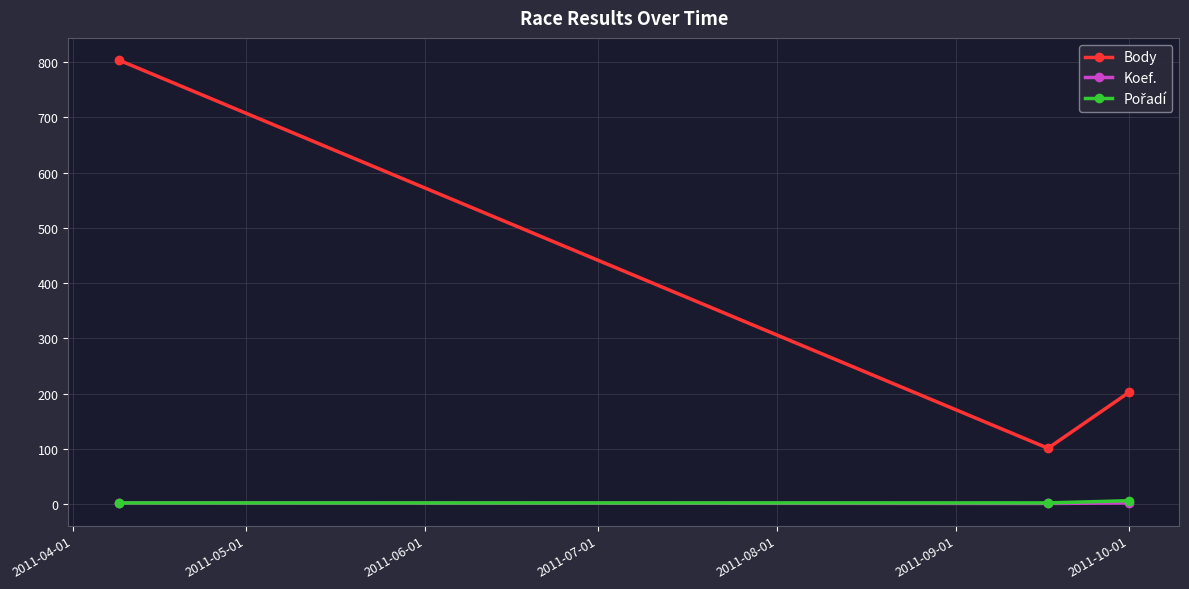

Which series has the largest total across all categories?

Body